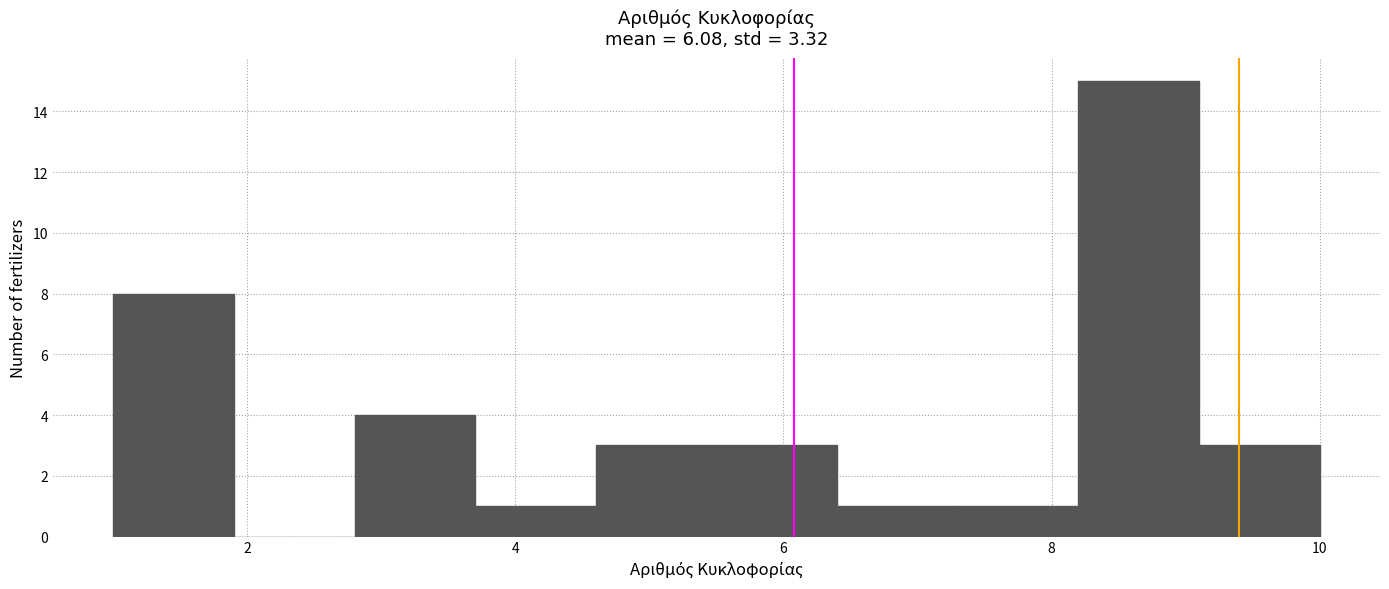

How tall is the bar that spans 7.3 to 8.2 on the x-axis? Neither the bar edges nor the heights are printed on the chart, so give them approximately, as read against the axes.

1